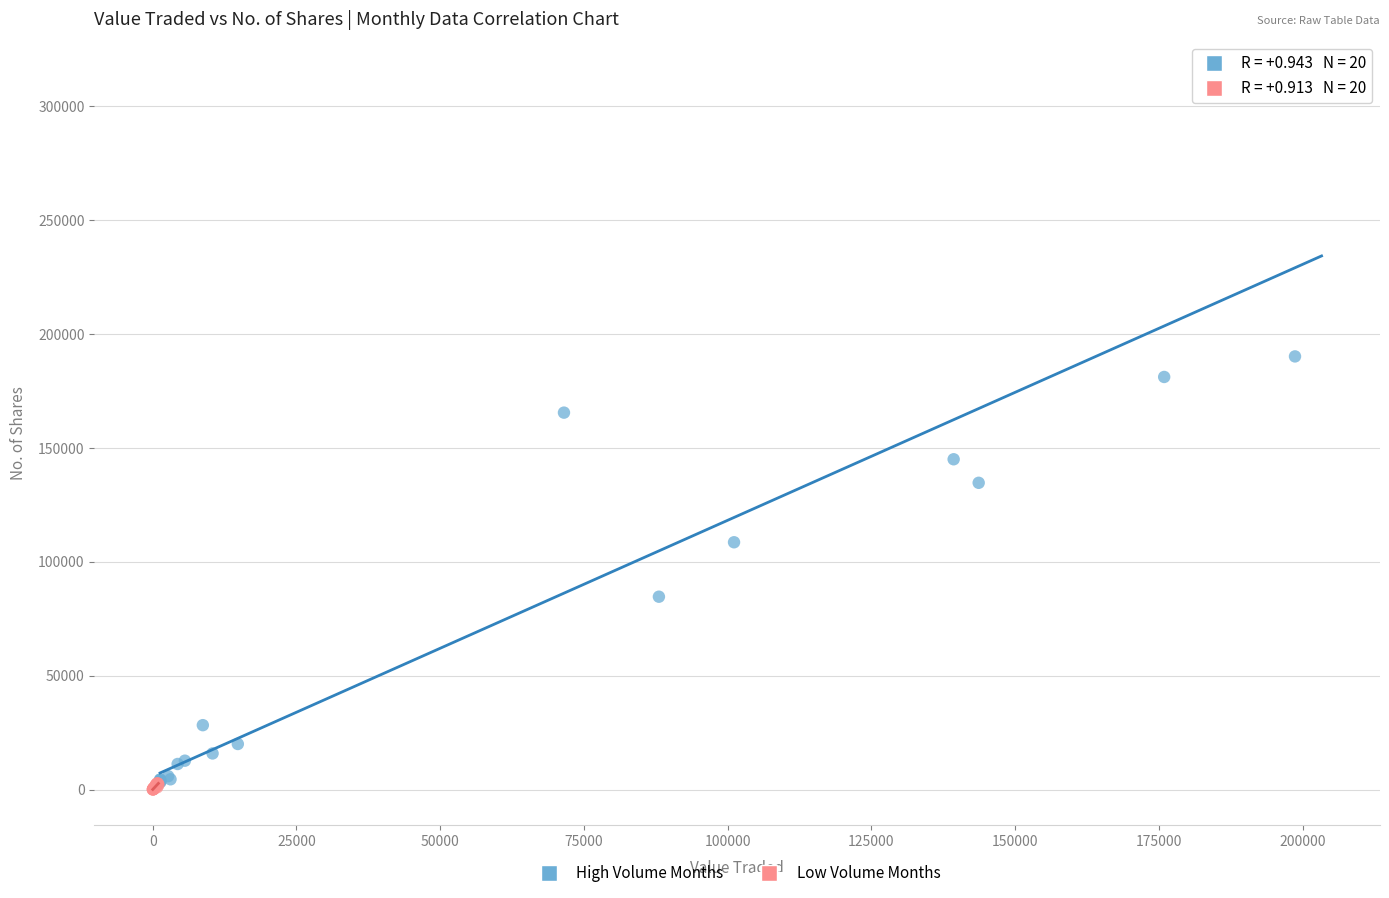

Which series has the widest spread of Y values?

High Volume Months